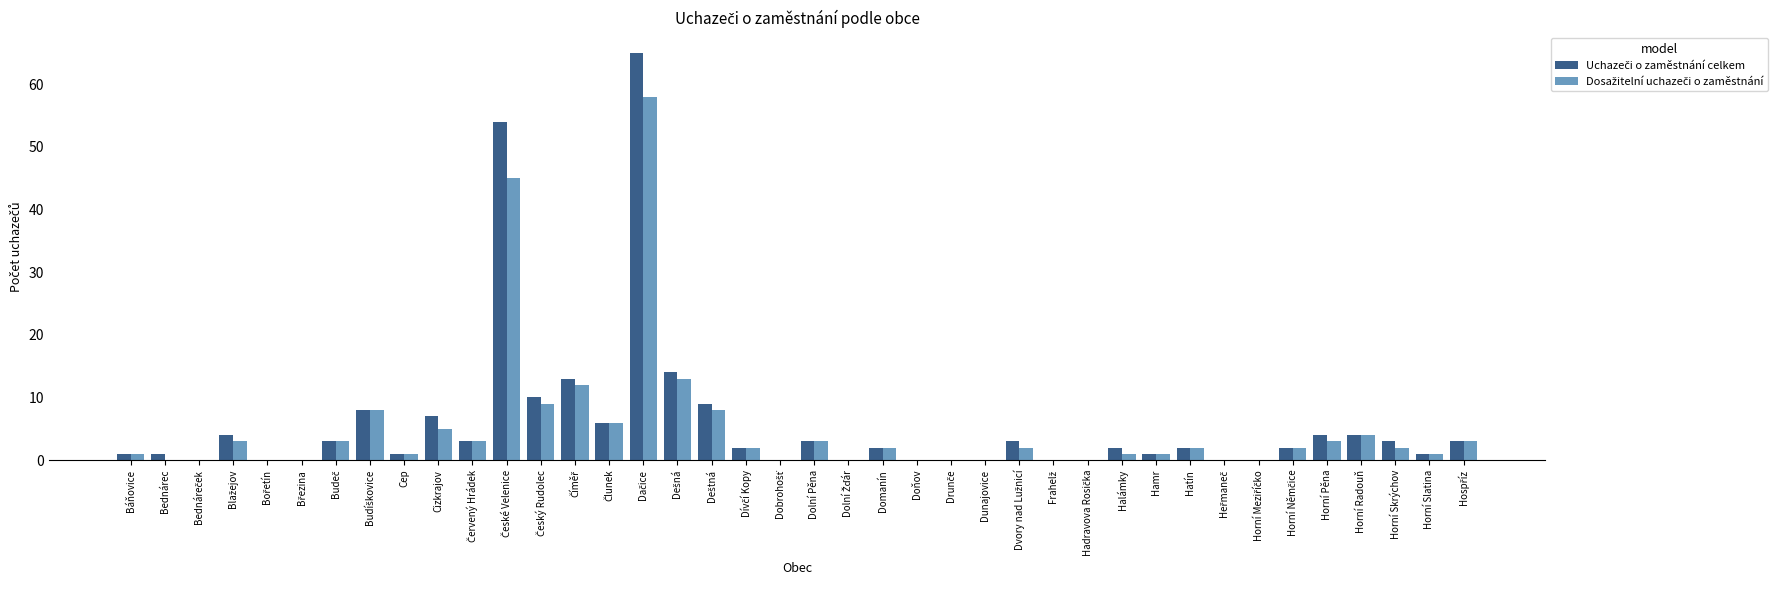

How many data points does each series have?

40